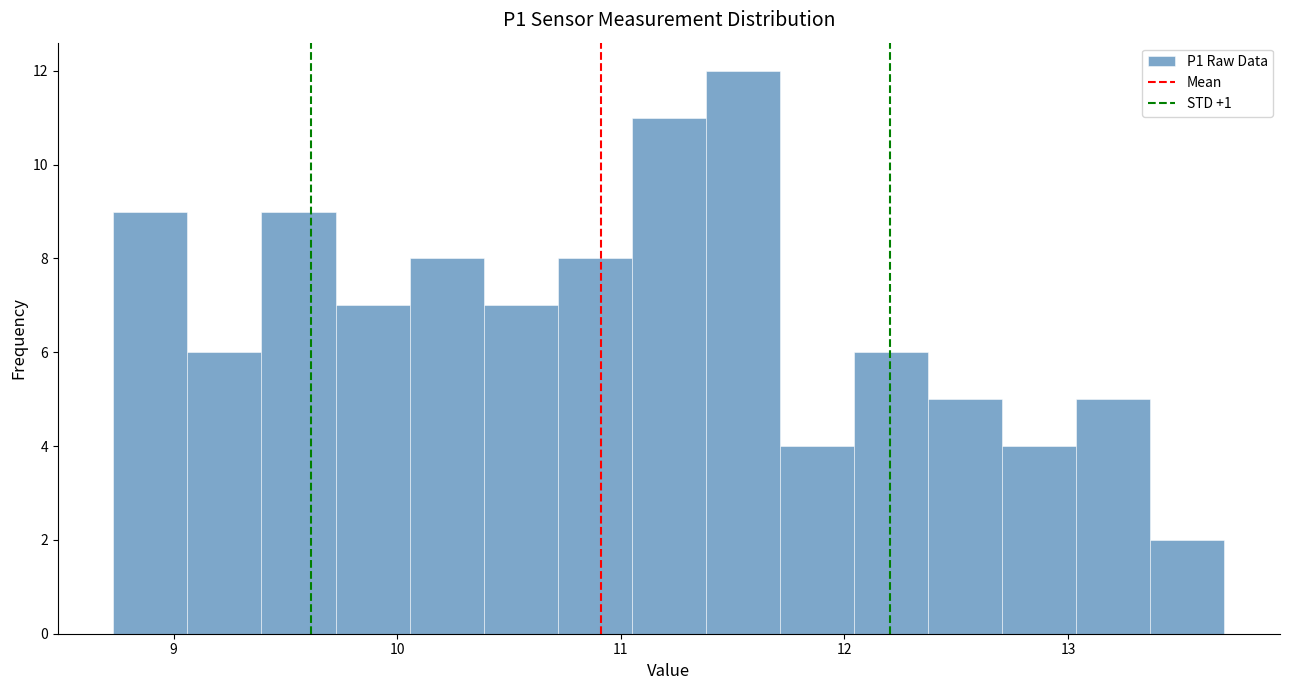

Read against the x-axis, roughly where is the centre of the tallest bar?

11.5